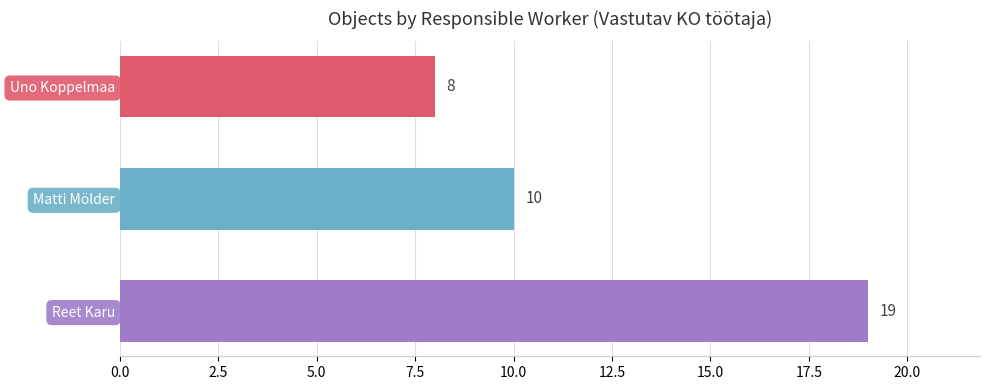

Which category has the highest value across all series?

Reet Karu